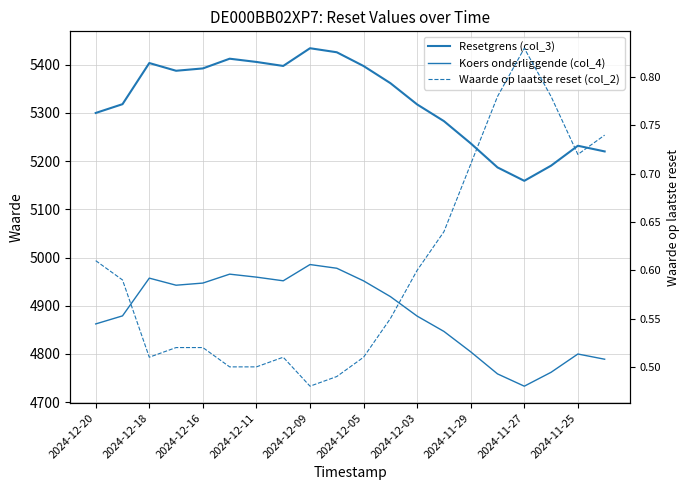

What is the sum of all Koers onderliggende (col_4) values?

97671.0